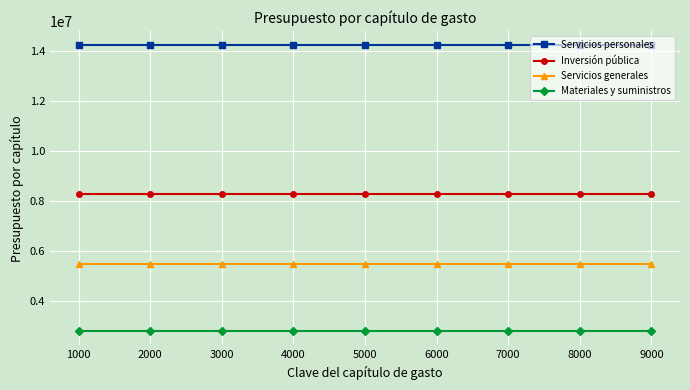

Count the number of data series in this chart.

4